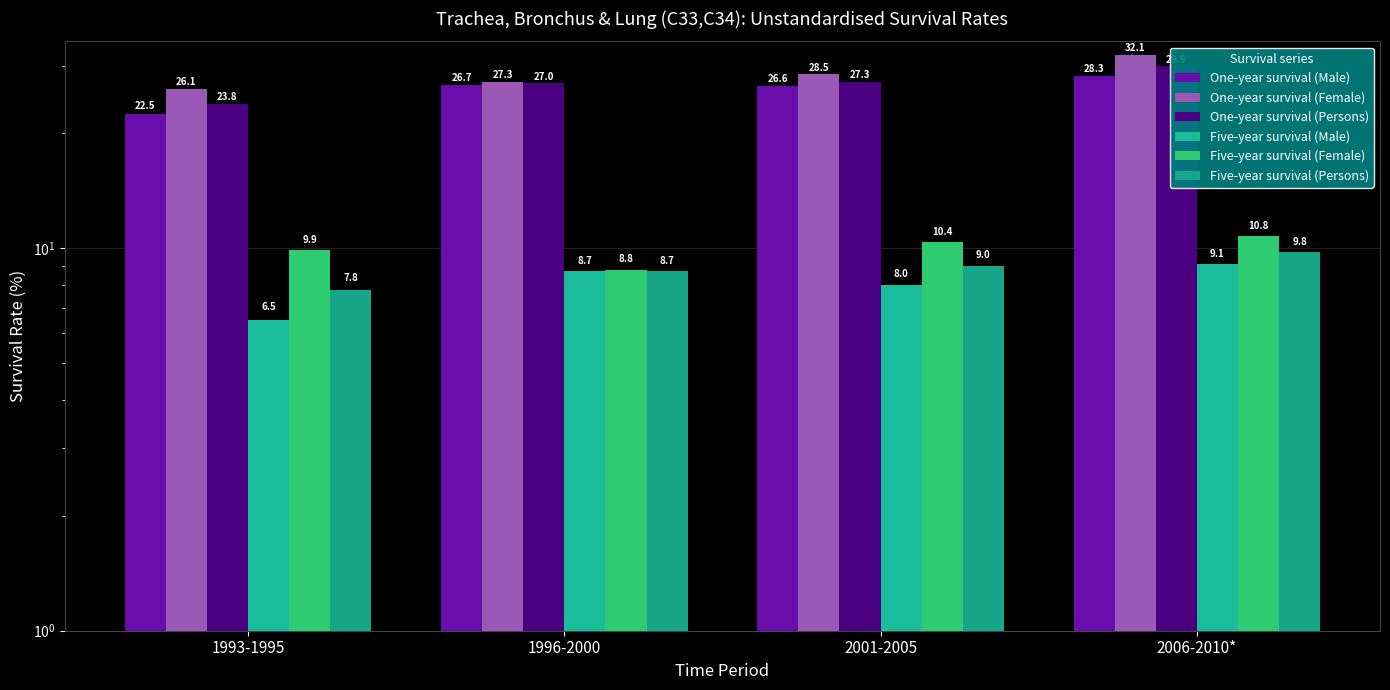

What is the difference between the maximum and minimum values in the One-year survival (Female) series?

6.0